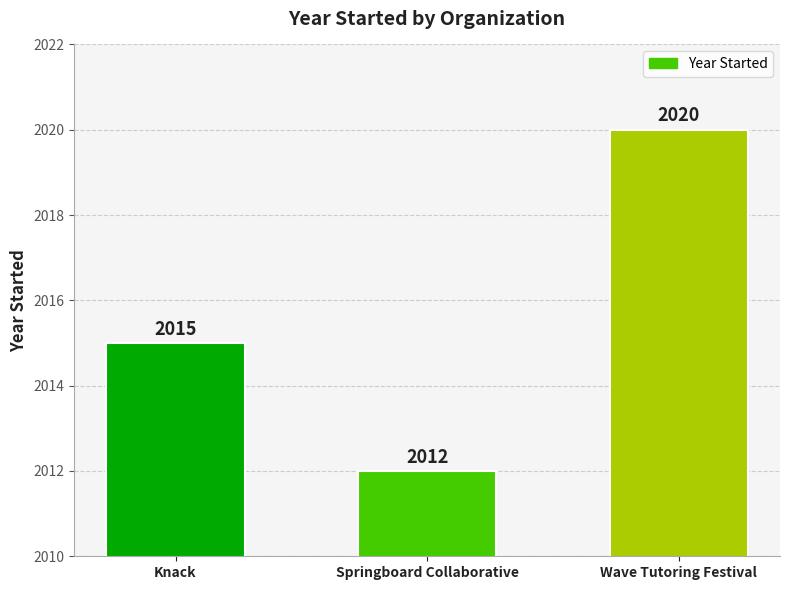

Does the chart contain any negative values?

No